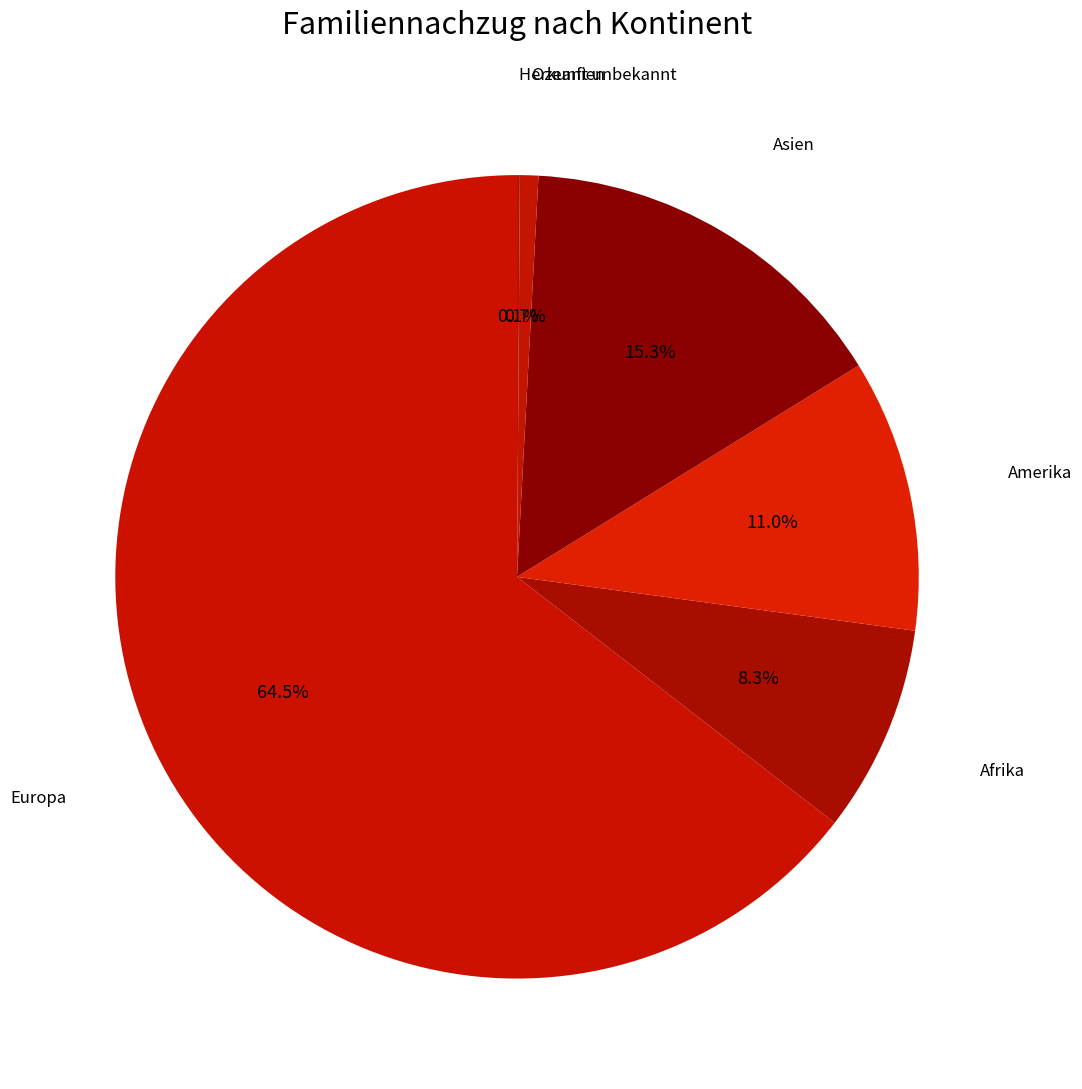

What portion of the pie excludes Amerika?

89.0%